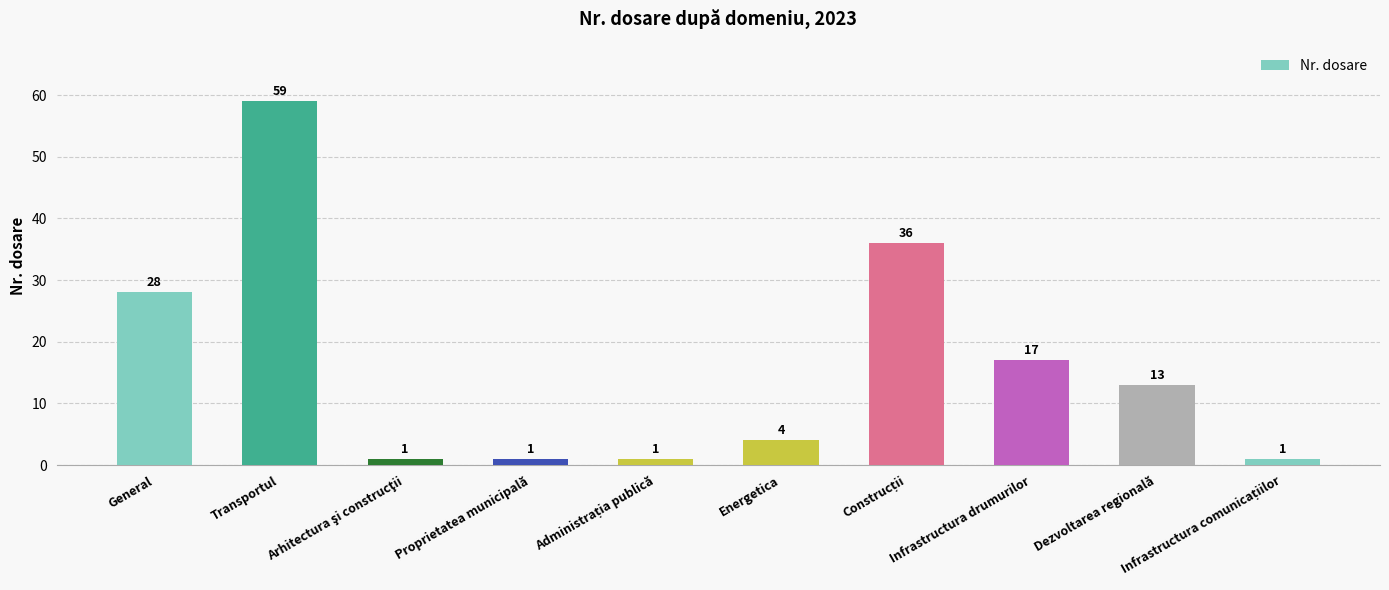

Reading right to left, what are all the values shown in this chart?

1	13	17	36	4	1	1	1	59	28